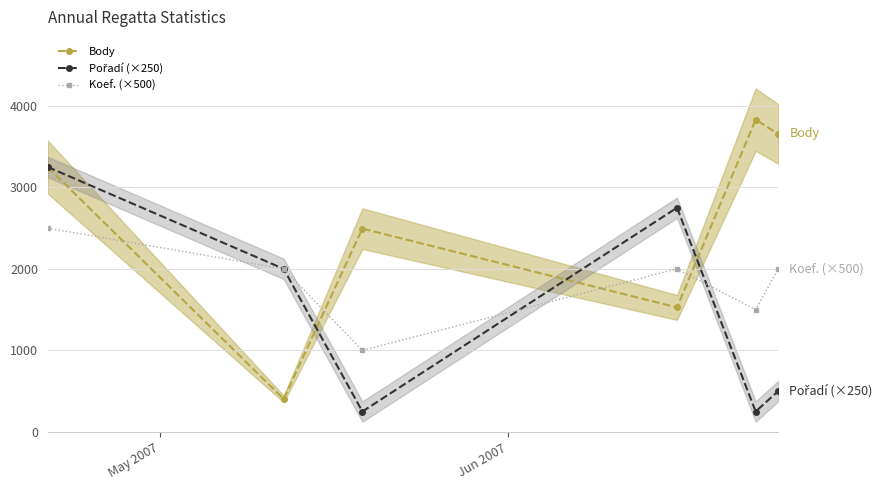

What is the minimum value for Body?

404